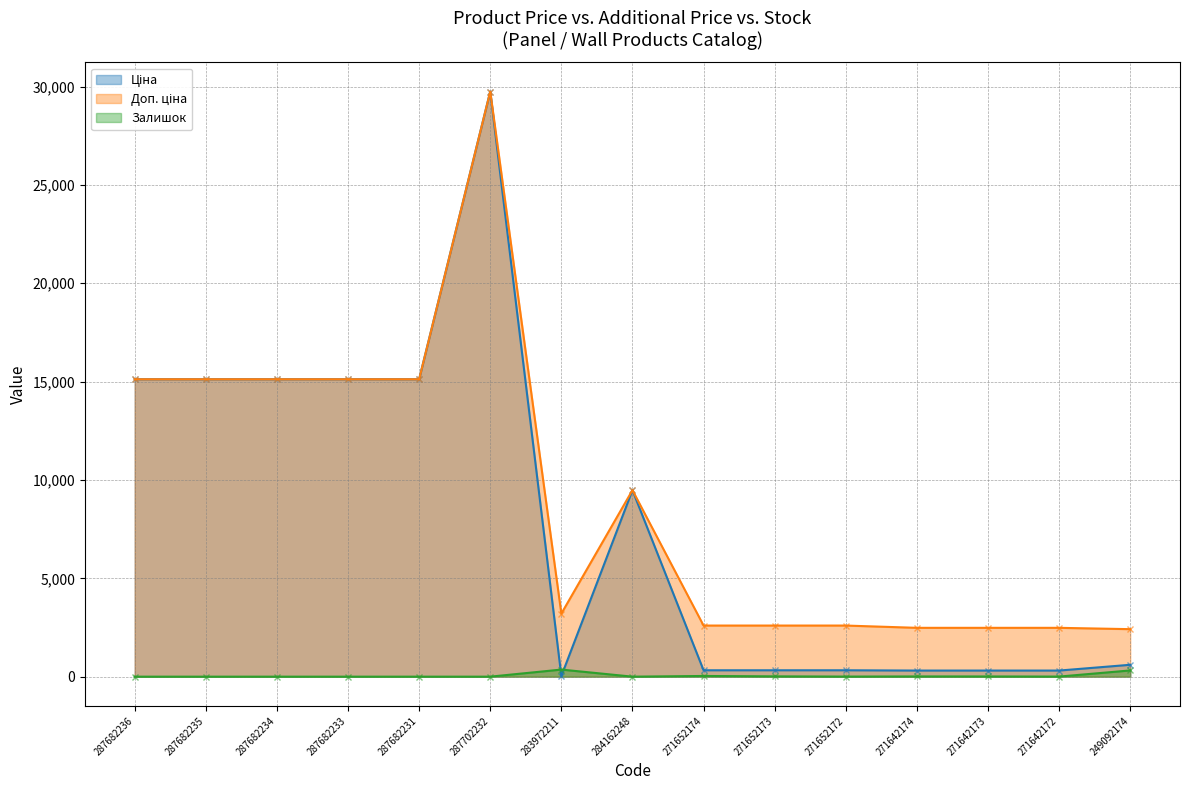

Reading right to left, extract all data points from this chart.

Ціна: 603.7	310.3	310.3	310.3	324.8	324.8	324.8	9480.1	32.0	29747.2	15120.0	15120.0	15120.0	15120.0	15120.0
Доп. ціна: 2414.8	2482.4	2482.4	2482.4	2598.3	2598.3	2598.3	9480.1	3205.0	29747.2	15120.0	15120.0	15120.0	15120.0	15120.0
Залишок: 316.0	4.0	10.0	11.0	4.0	15.0	35.0	0.0	360.0	0.0	0.0	0.0	0.0	0.0	0.0